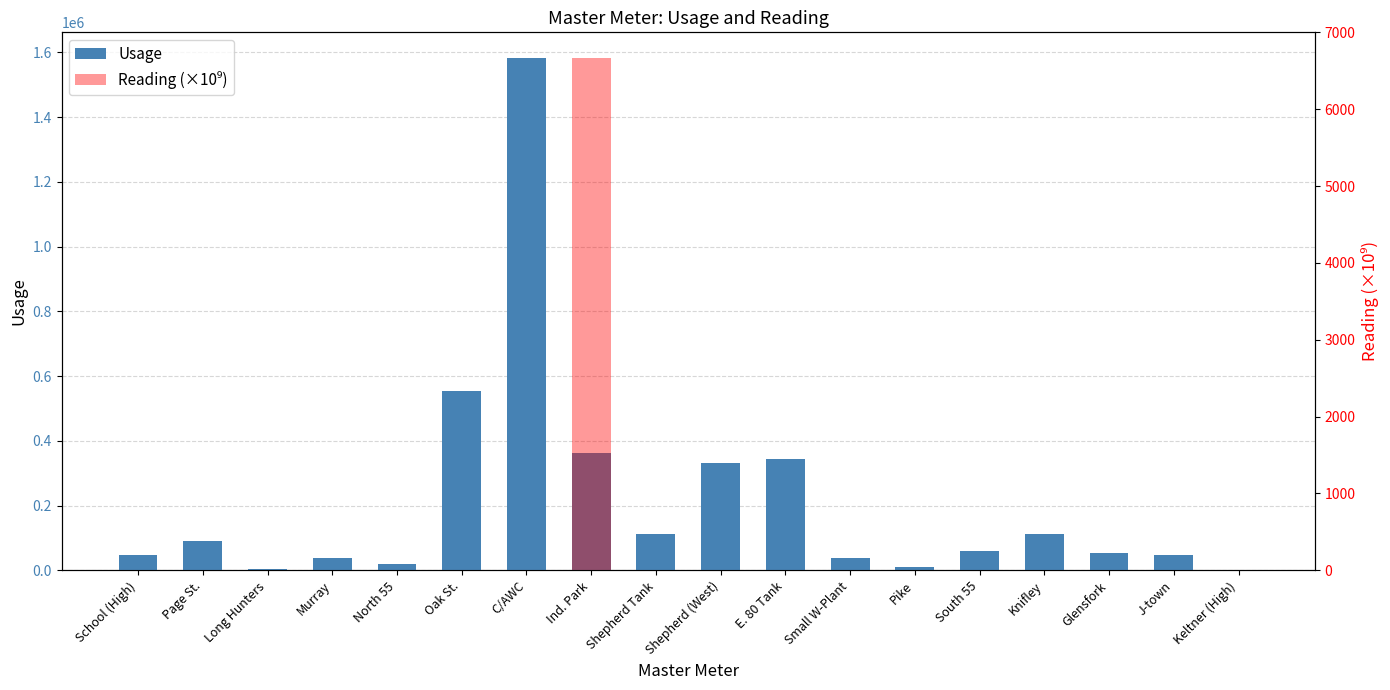

What is the highest value of the Reading (×10⁹) series?

6666.7